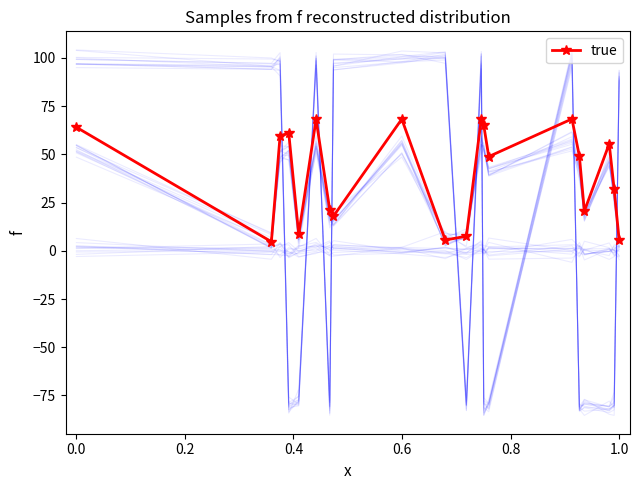

Reading left to right, transcribe all the data shown in this chart.

64.1	4.7	59.6	61.0	8.6	68.2	21.1	18.0	68.3	5.6	7.6	68.4	65.1	48.9	68.4	49.0	20.6	55.5	31.9	5.6